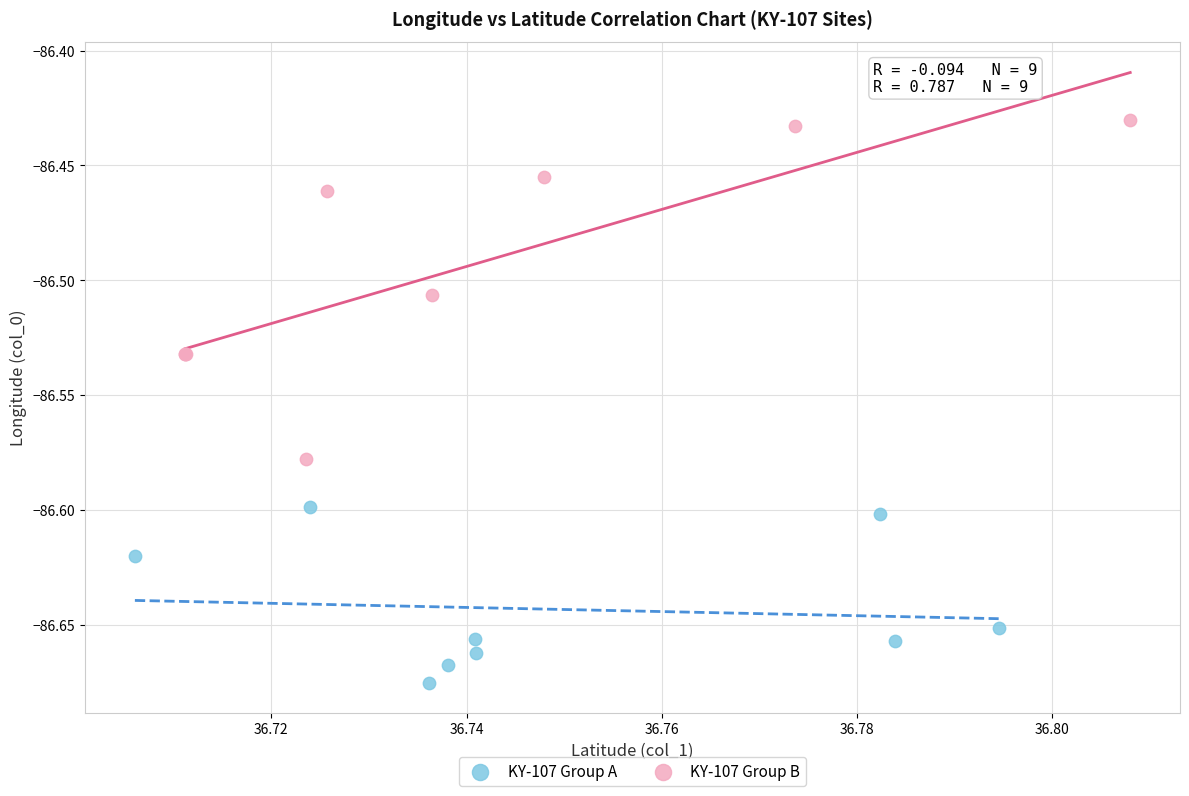

Which series reaches the minimum Y coordinate?

KY-107 Group A